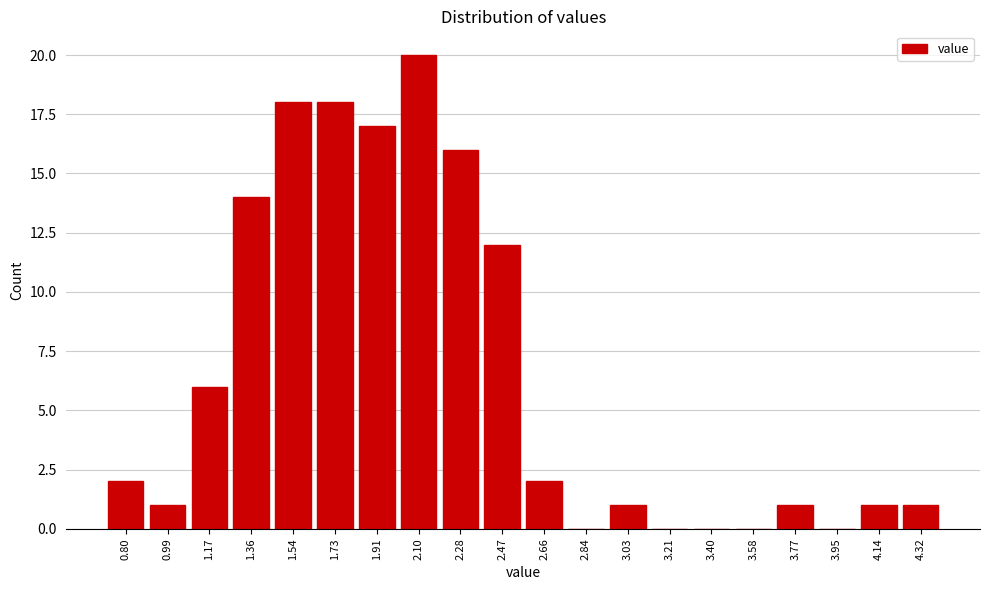

Reading left to right, list all the values displayed in this chart.

0.80=2	0.99=1	1.17=6	1.36=14	1.54=18	1.73=18	1.91=17	2.10=20	2.28=16	2.47=12	2.66=2	2.84=0	3.03=1	3.21=0	3.40=0	3.58=0	3.77=1	3.95=0	4.14=1	4.32=1